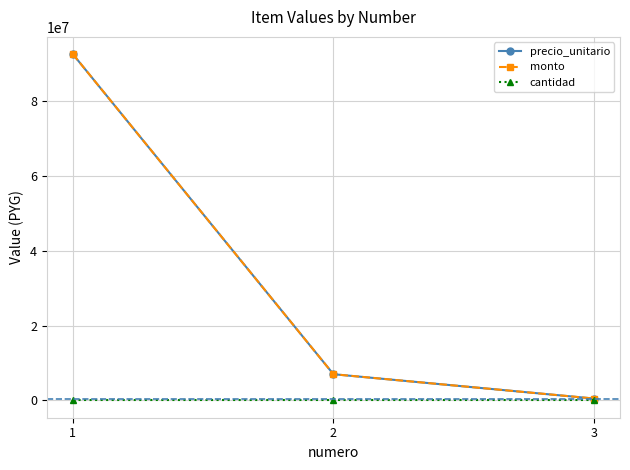

Does the chart have visible grid lines?

Yes